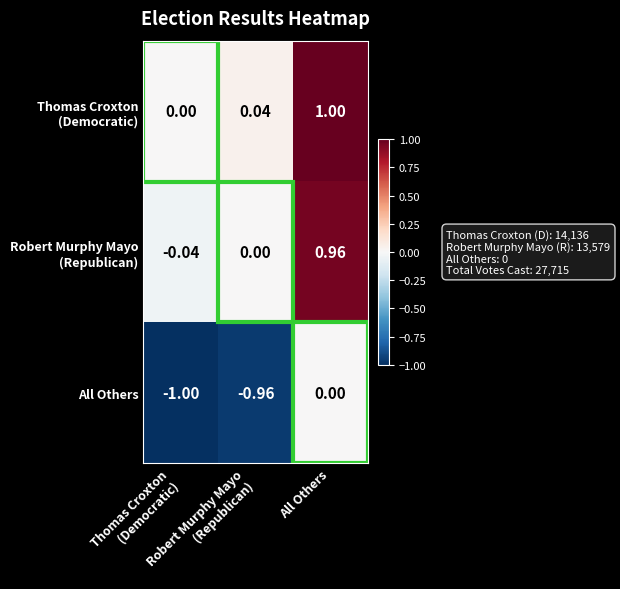

How many distinct data groups are displayed?

3